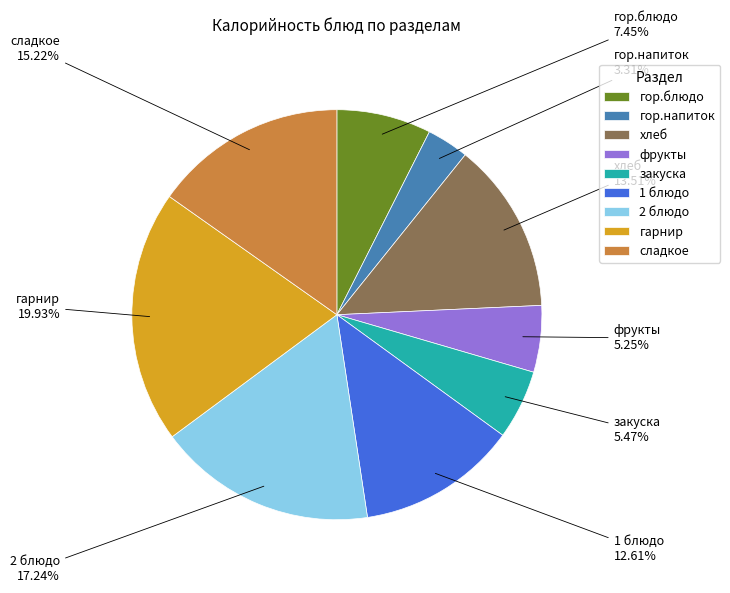

Is there a majority slice in this chart?

No